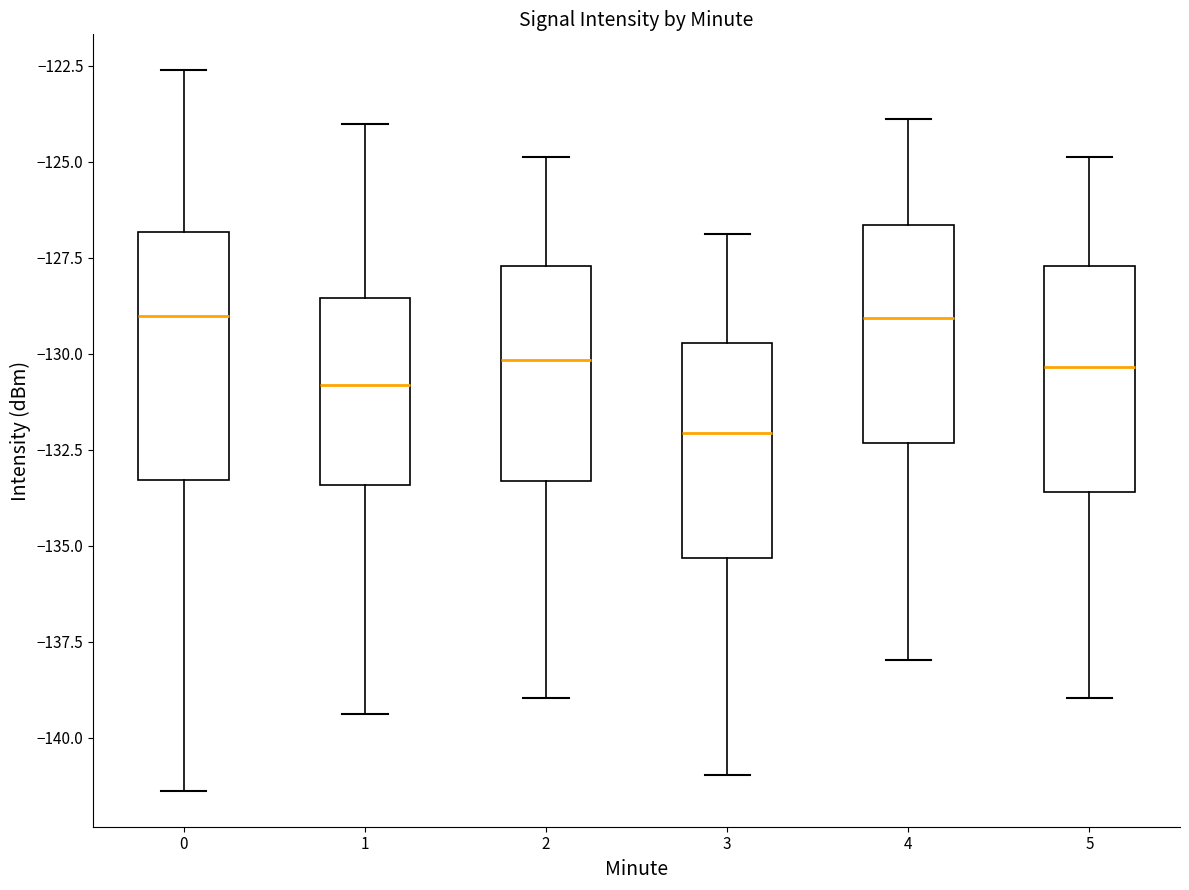

Reading left to right, read every box against the y-axis: the position of its median line, the range the box covers, and the ends of its whiskers. The values are not printed on the chart, so give them approximately, as read against the axis.

0: median -129.0, box -133.5 to -127.0, whiskers -141.5 to -122.5
1: median -131.0, box -133.5 to -128.5, whiskers -139.5 to -124.0
2: median -130.0, box -133.5 to -127.5, whiskers -139.0 to -125.0
3: median -132.0, box -135.5 to -129.5, whiskers -141.0 to -127.0
4: median -129.0, box -132.5 to -126.5, whiskers -138.0 to -124.0
5: median -130.5, box -133.5 to -127.5, whiskers -139.0 to -125.0